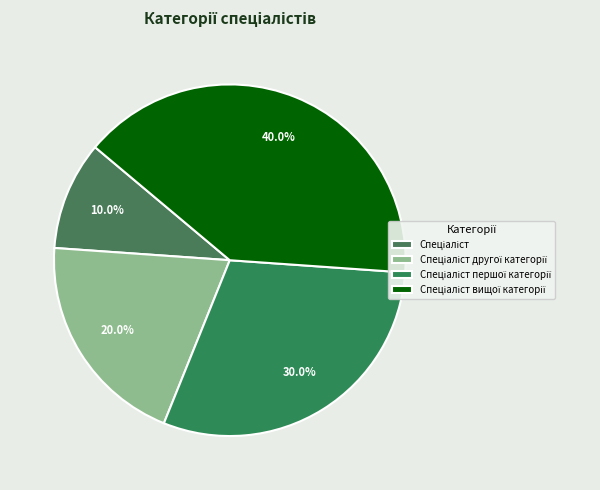

To the nearest percent, what is the average slice percentage?

25%